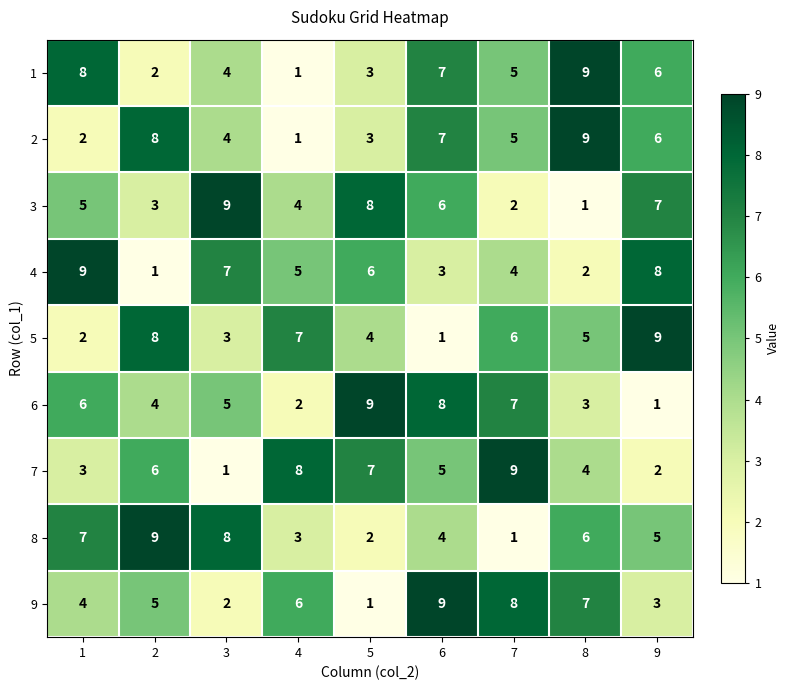

What is the difference between the highest and lowest values at 7?

8